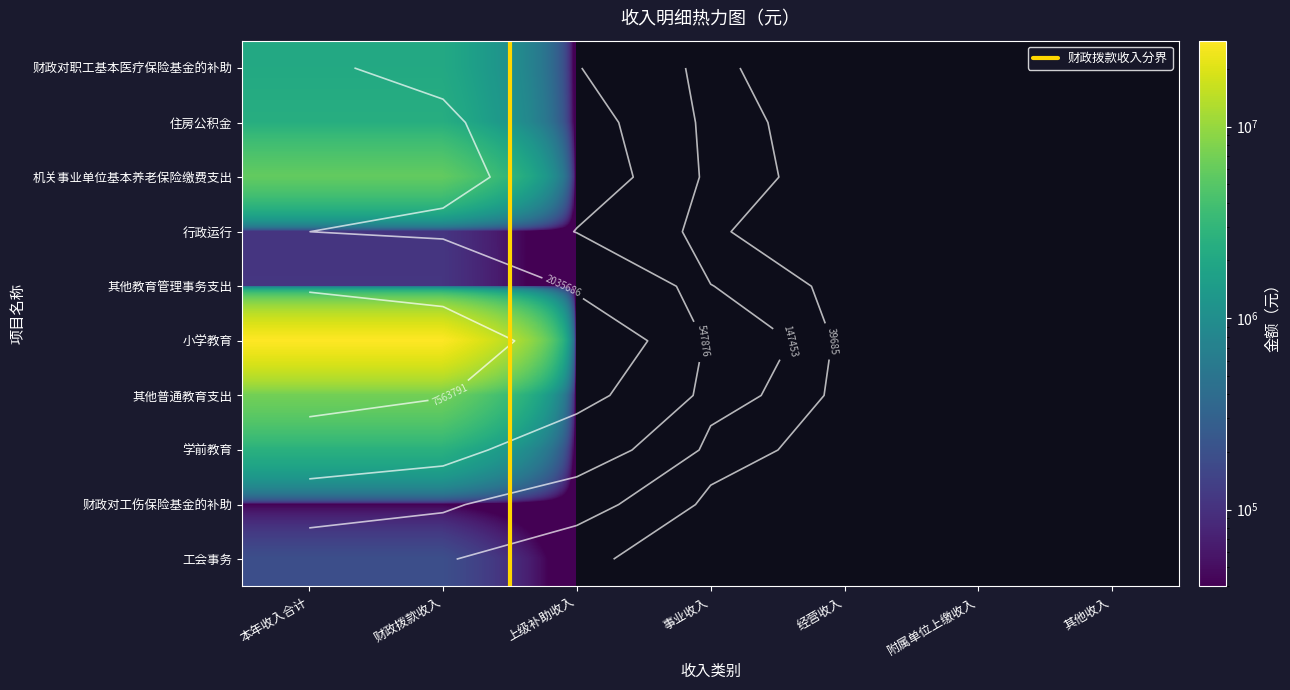

The 财政对职工基本医疗保险基金的补助 series shows 1240183.1 at 上级补助收入. True or false?

False